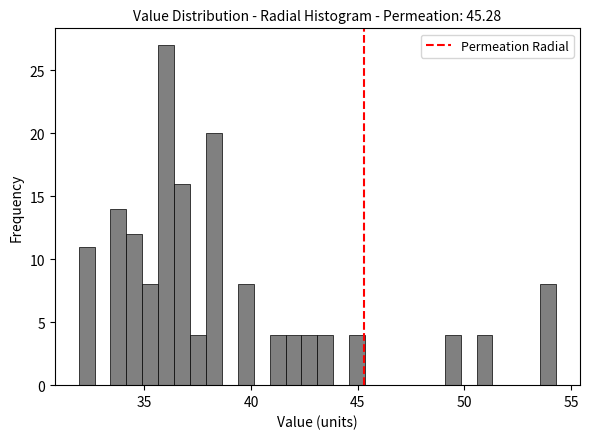

Around what value on the x-axis is the tallest bar? Give the approximate position of its centre, as read against the axis.

36.0